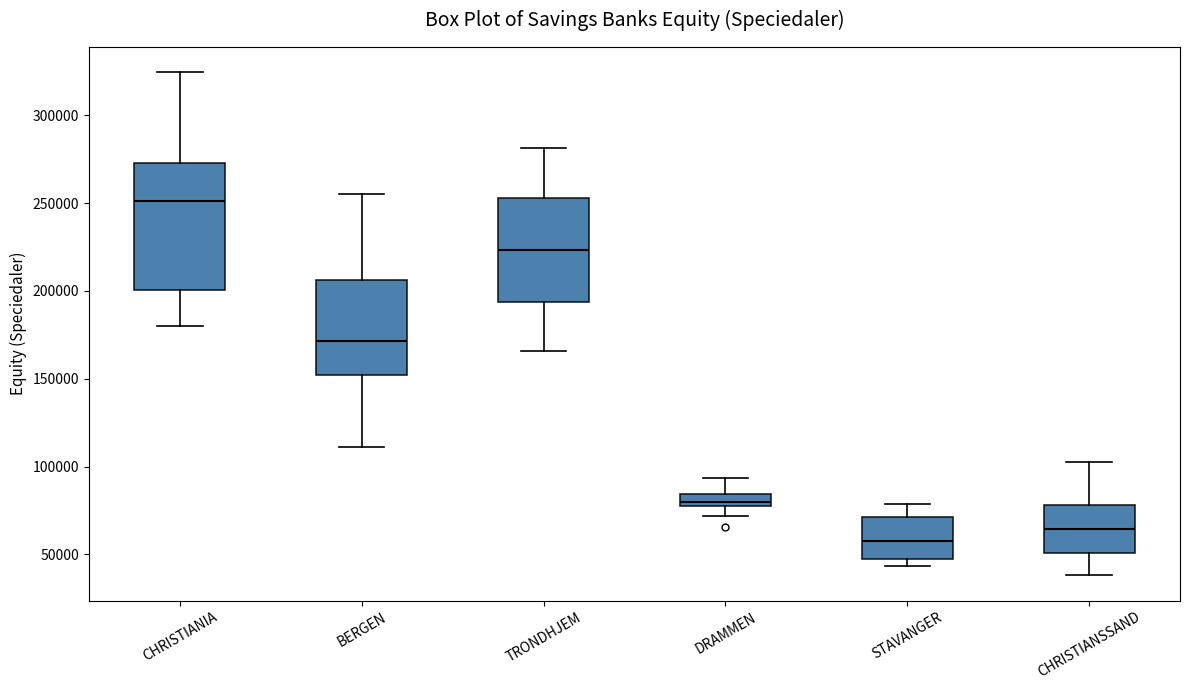

Where is the lower edge of the box for BERGEN on the y-axis? The values are not printed on the chart, so give them approximately, as read against the axis.

150000